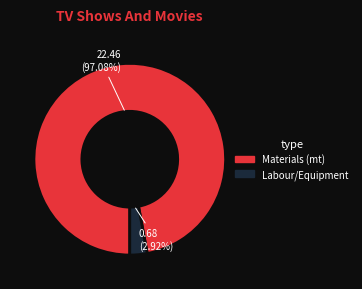

To the nearest percent, what is the difference between the largest and smallest slice percentages?

94%